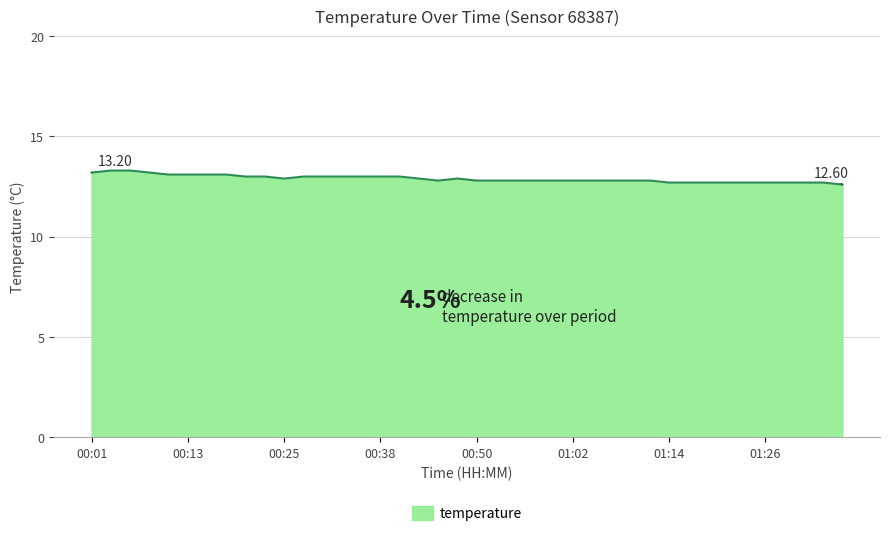

What is the difference between the maximum and minimum values?

0.7